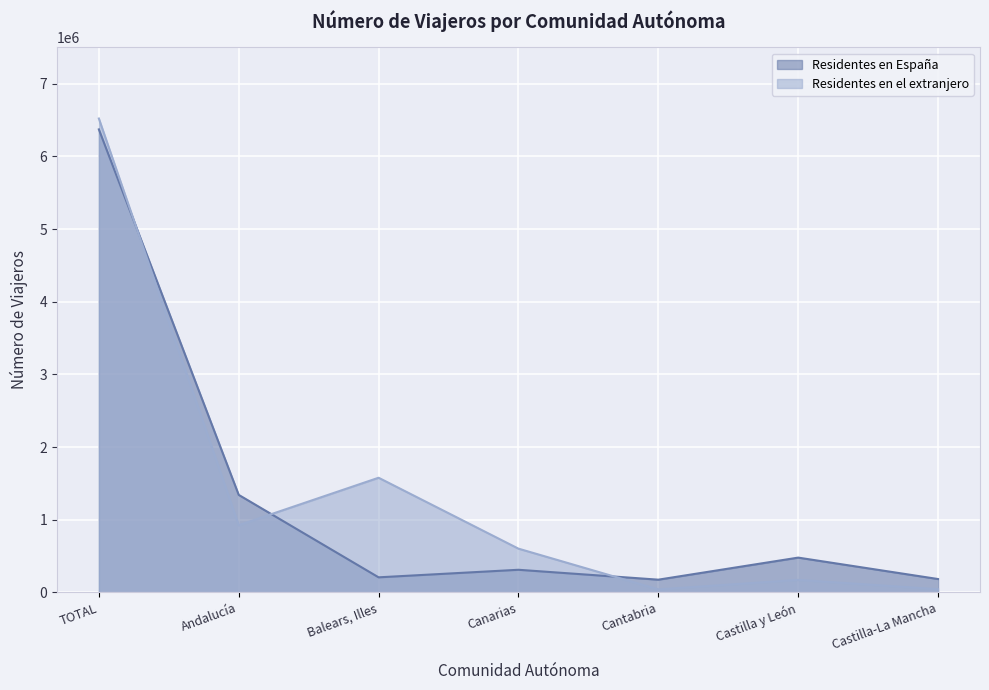

Reading left to right, what are all the values shown in this chart?

Residentes en España: TOTAL=6371876	Andalucía=1342557	Balears, Illes=208163	Canarias=312087	Cantabria=175977	Castilla y León=479452	Castilla-La Mancha=184691
Residentes en el extranjero: TOTAL=6521490	Andalucía=925367	Balears, Illes=1578390	Canarias=602761	Cantabria=42523	Castilla y León=173192	Castilla-La Mancha=45018